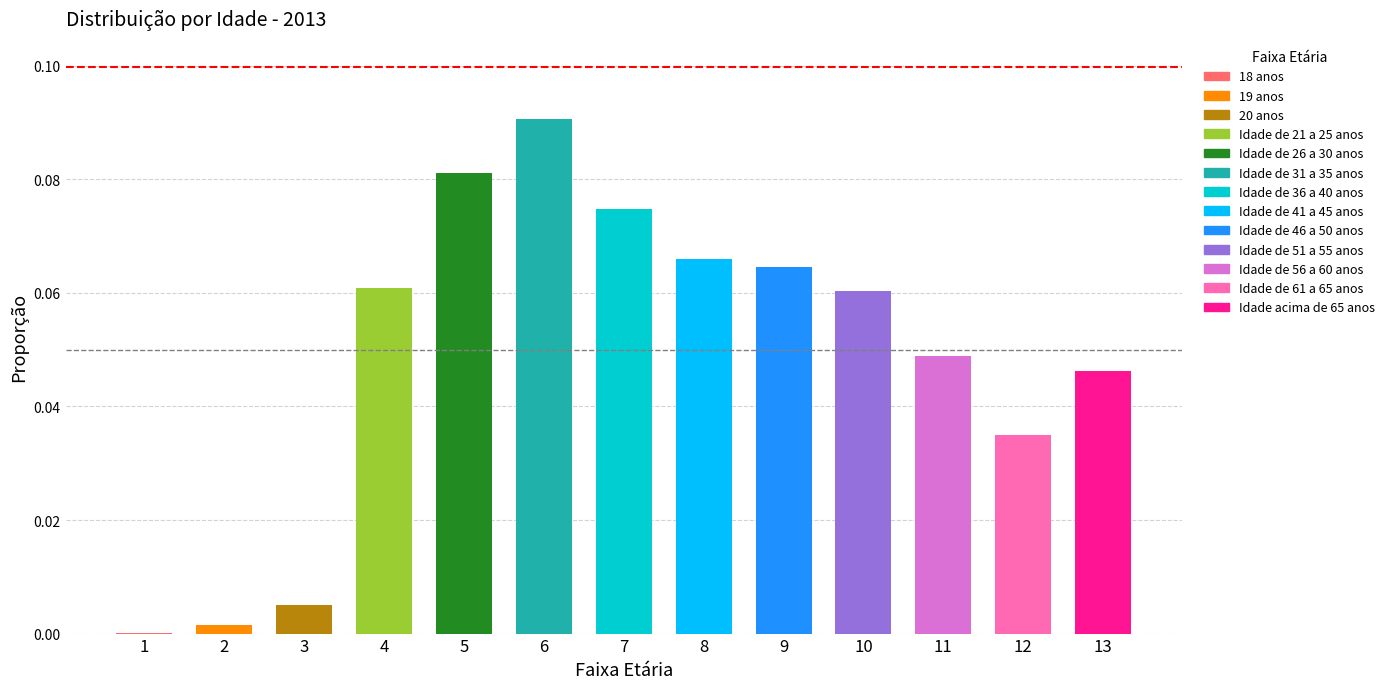

Between 9 and 7, which is larger?

7